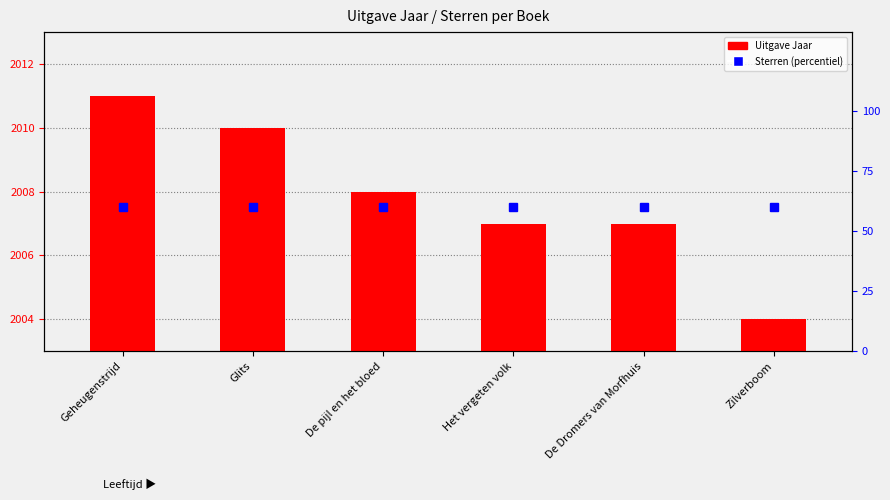

Rank the categories by Uitgave Jaar value from lowest to highest.

Zilverboom, Het vergeten volk, De Dromers van Morfhuis, De pijl en het bloed, Glits, Geheugenstrijd